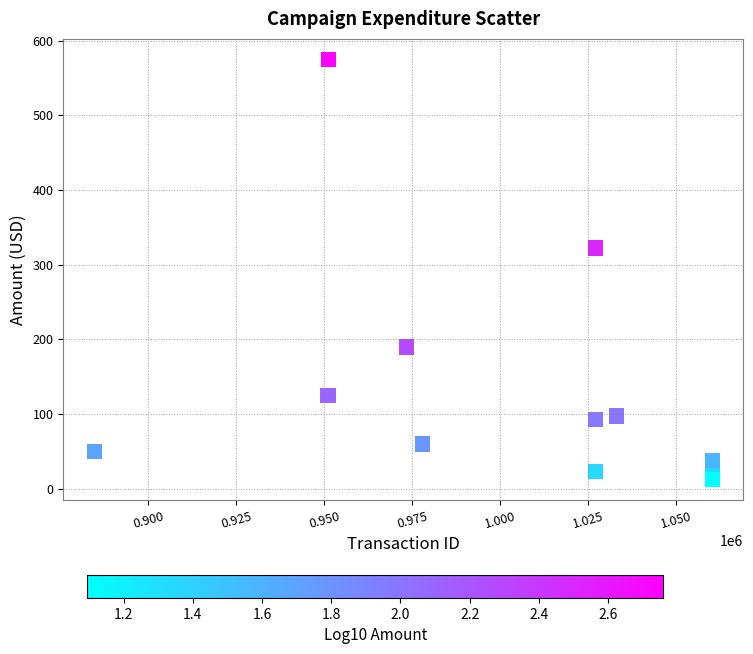

What Y value in the scatter plot is closest to 293?

322.3